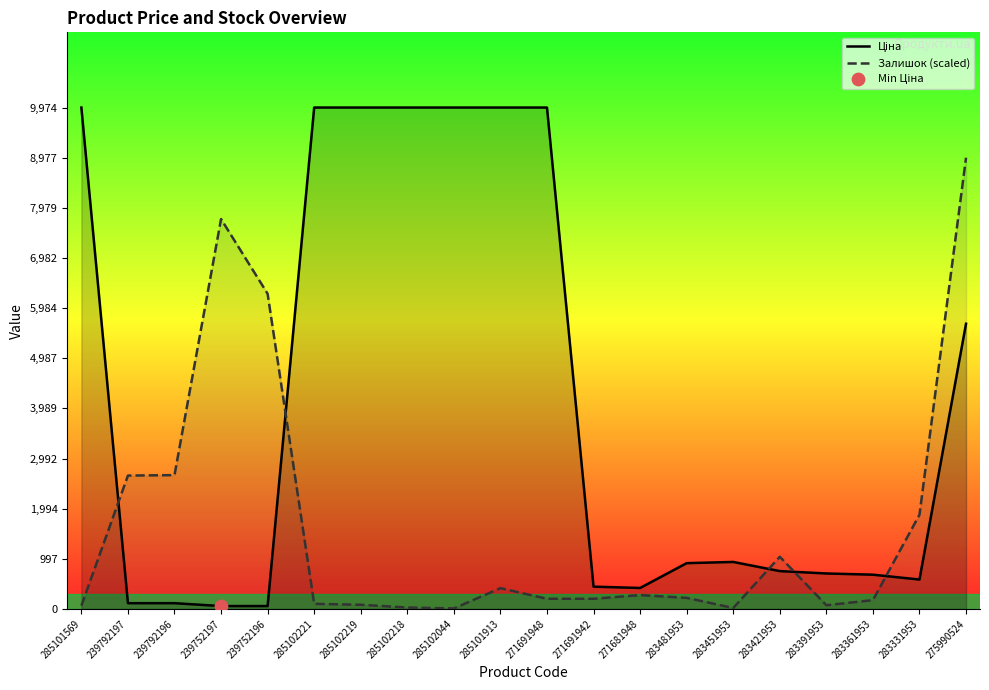

At which category is the sum across all series the highest?

275990524